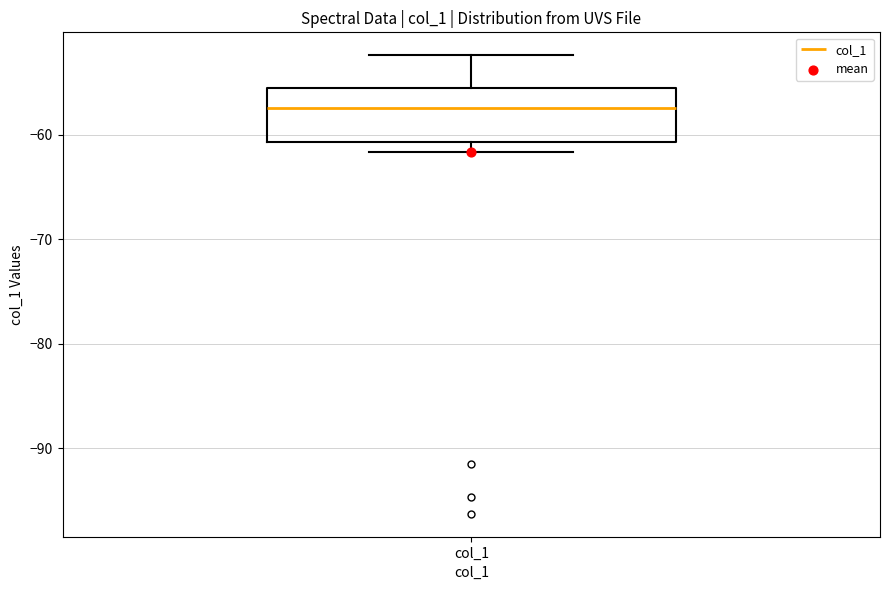

Read this box plot against the y-axis: the position of the median line, the range covered by the box, and the ends of both whiskers. The values are not printed on the chart, so give them approximately, as read against the axis.

median -57, box -61 to -55, whiskers -62 to -52